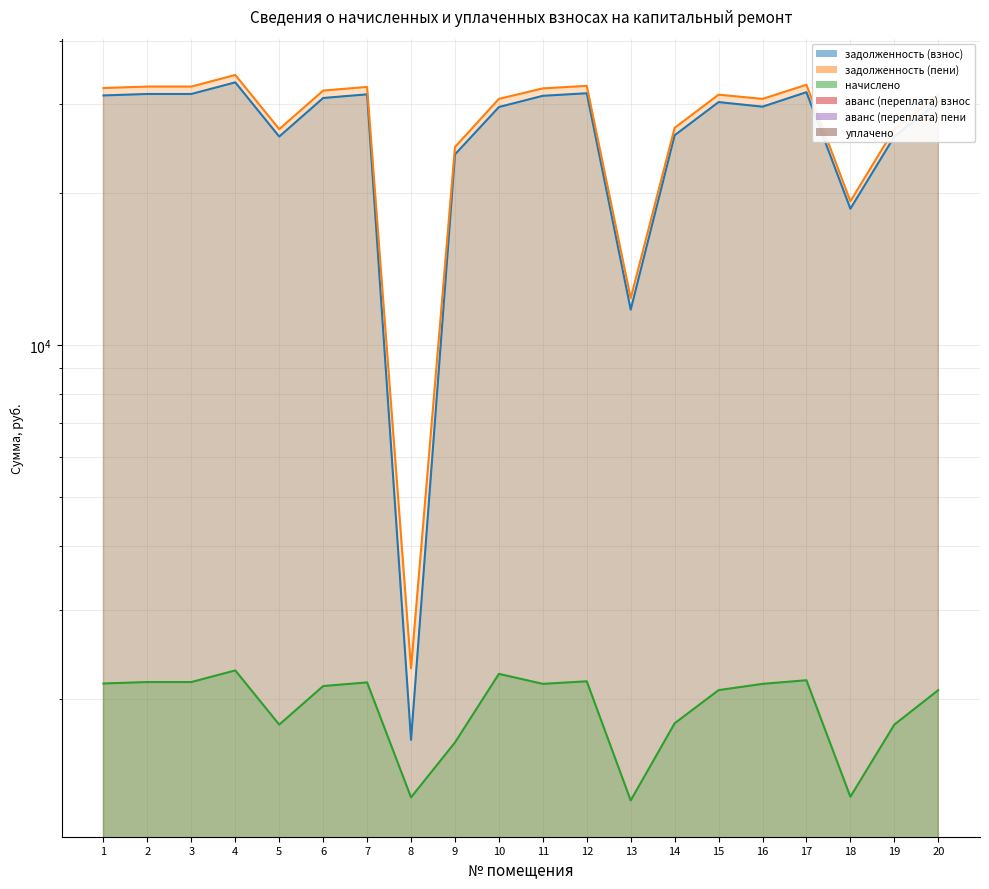

At which category is the sum across all series the highest?

4